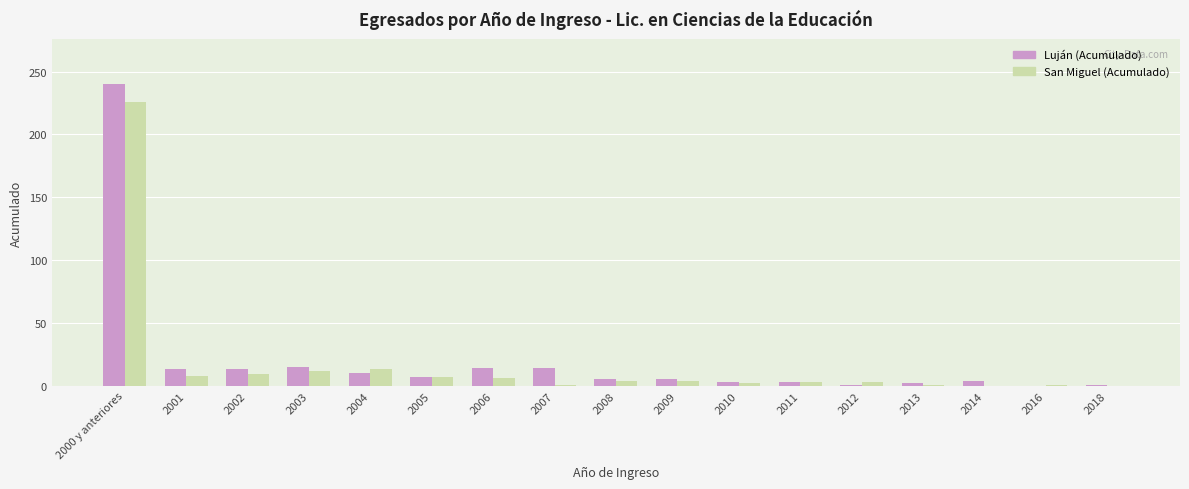

Is it true that Luján (Acumulado) equals 5 at 2009?

True